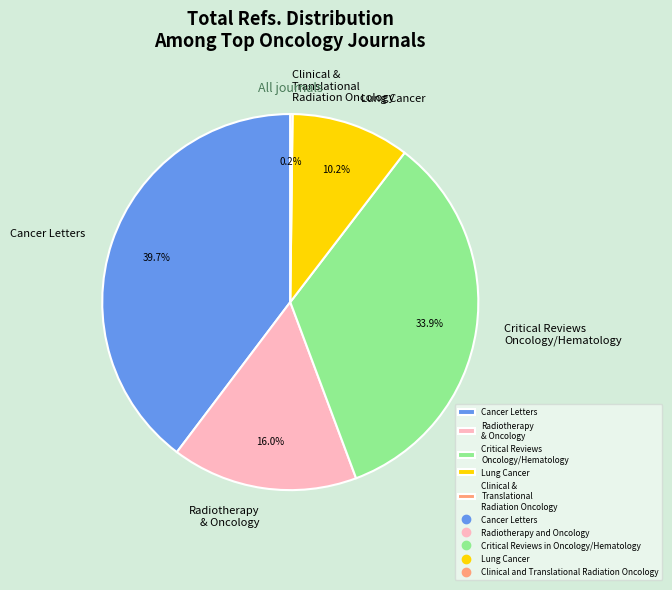

Is there any slice that represents more than half of the pie?

No